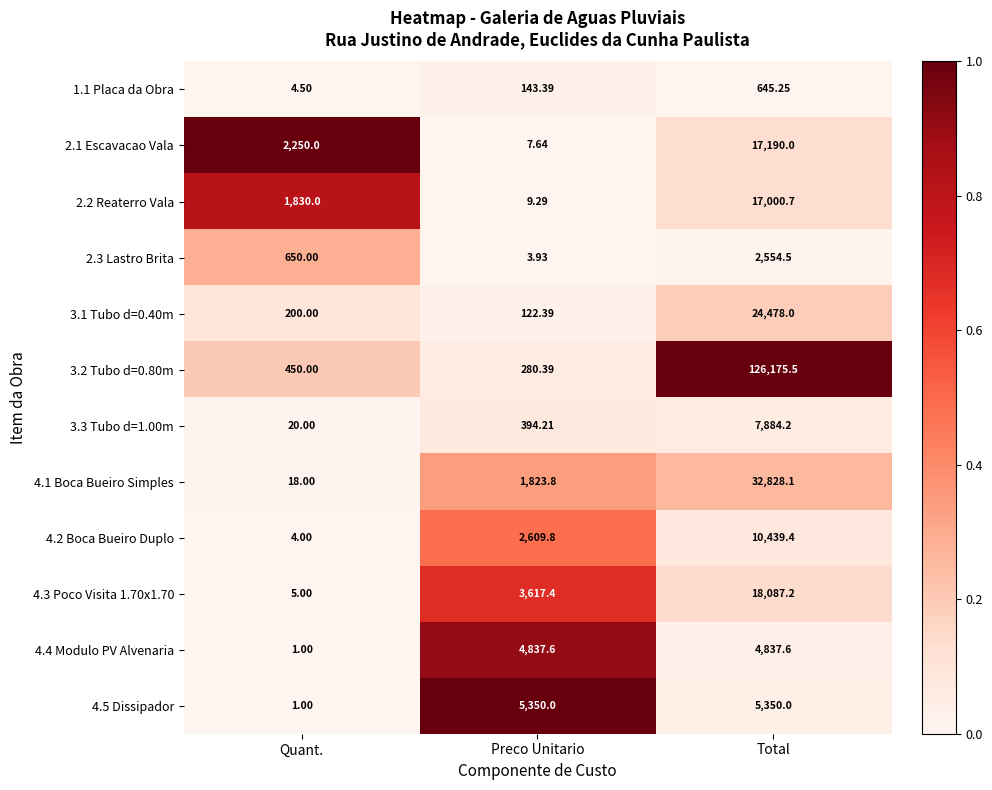

Which category has the lowest value across all series?

Quant.